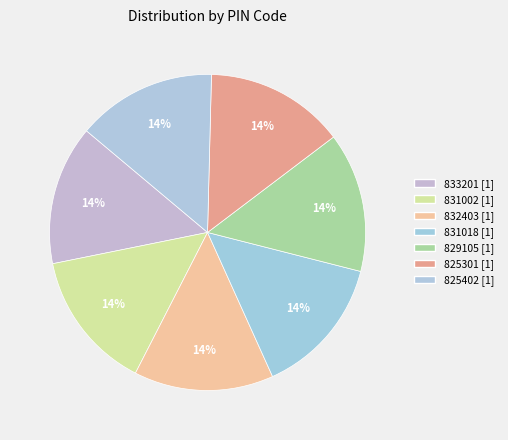

What percentage is the 825301 slice, to the nearest percent?

14%